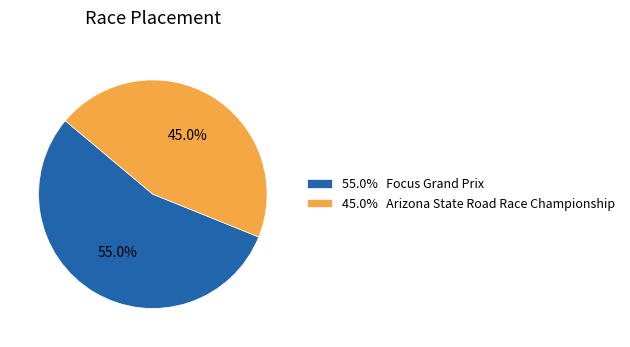

Between 45.0% Arizona State Road Race Championship and 55.0% Focus Grand Prix, which is larger?

55.0% Focus Grand Prix